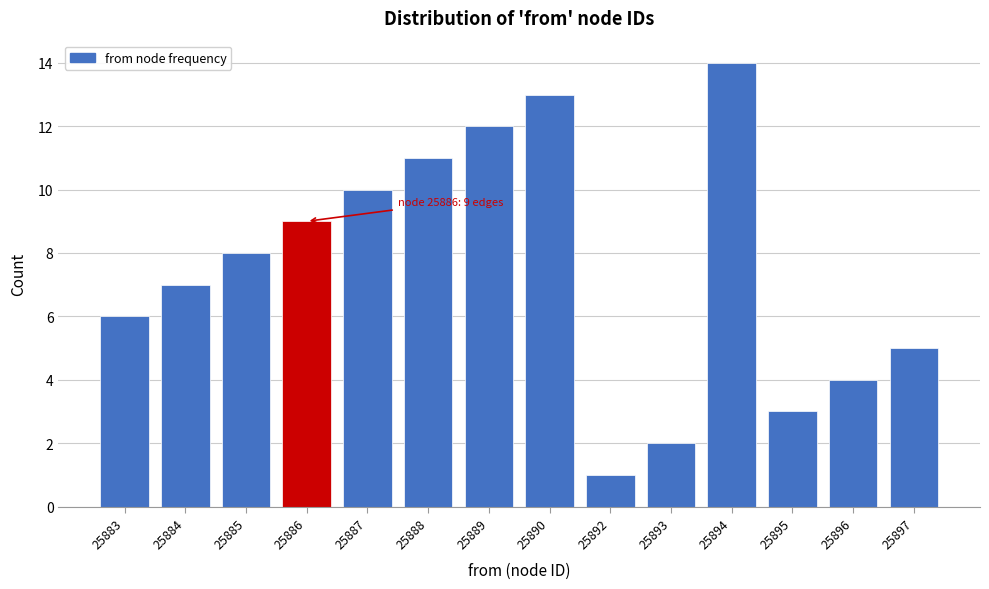

Reading right to left, list all the values displayed in this chart.

25897=5	25896=4	25895=3	25894=14	25893=2	25892=1	25890=13	25889=12	25888=11	25887=10	25886=9	25885=8	25884=7	25883=6